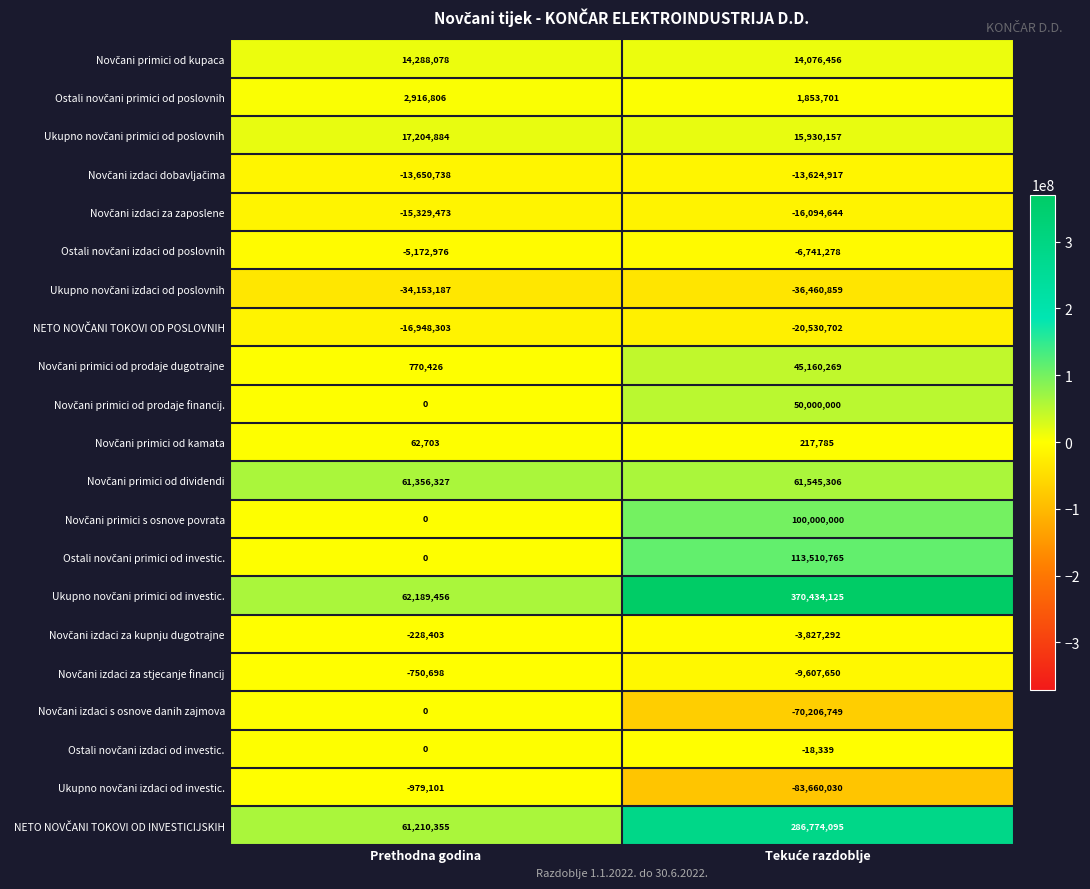

Which series has the largest range (max minus min)?

Ukupno novčani primici od investic.